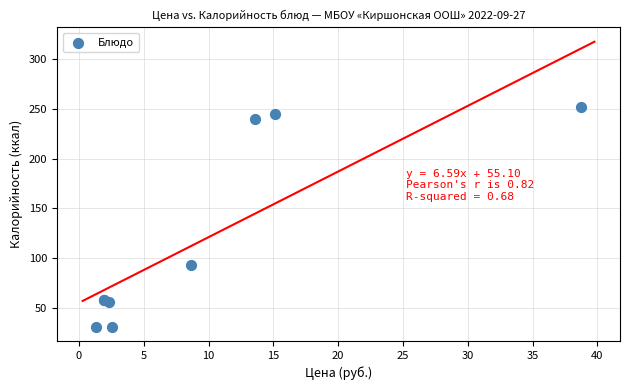

What Y value in the scatter plot is closest to 141?

93